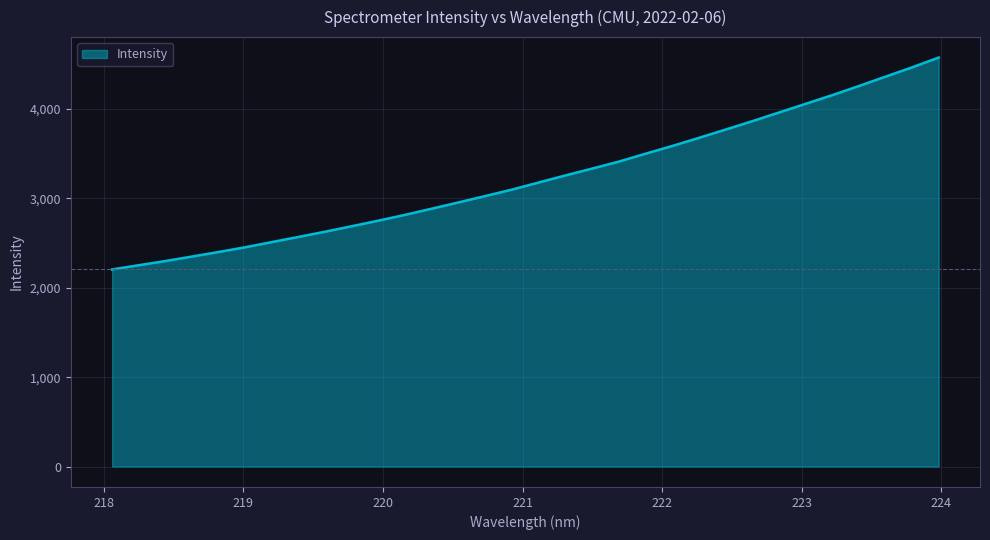

What is the smallest value displayed?

2205.0